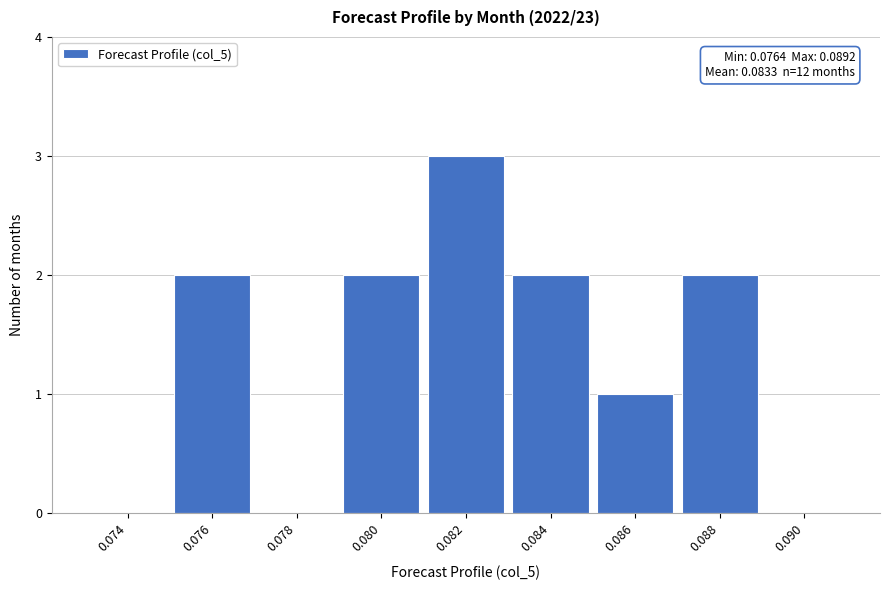

Reading left to right, extract all data points from this chart.

0.074=0	0.076=2	0.078=0	0.080=2	0.082=3	0.084=2	0.086=1	0.088=2	0.090=0